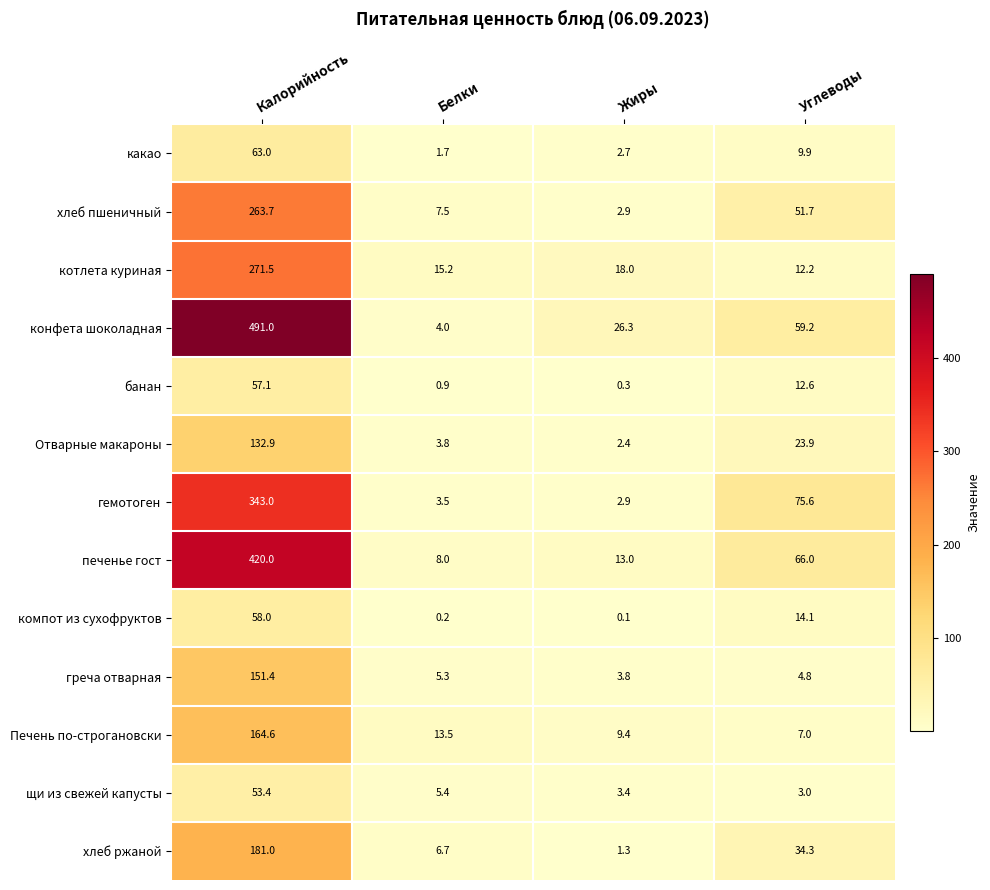

True or false: конфета шоколадная has a value of 4.0 at Белки.

True